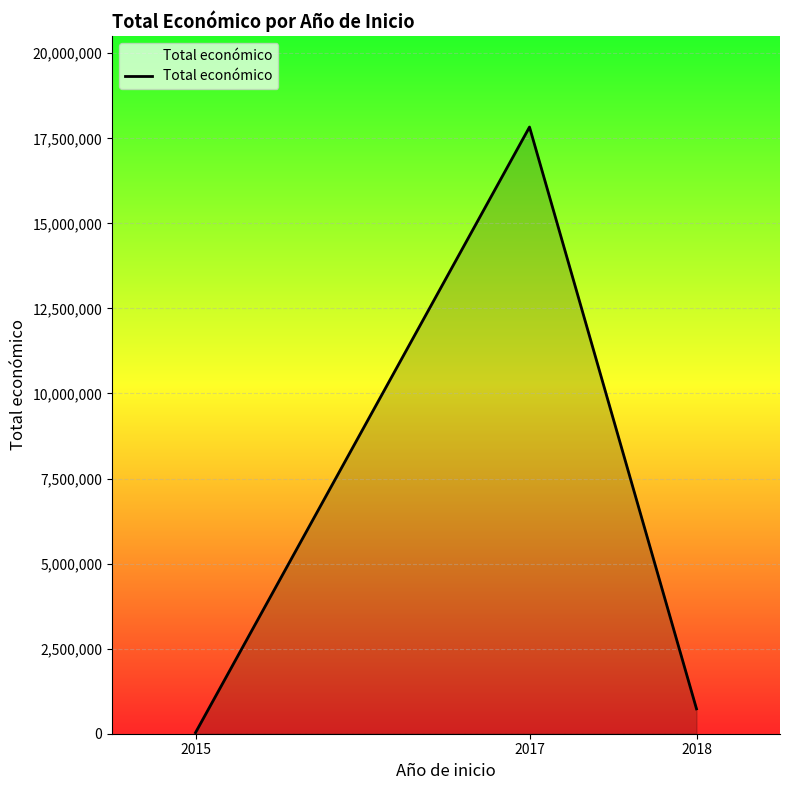

What value does the data have at 2017, to the nearest 100?

17831800